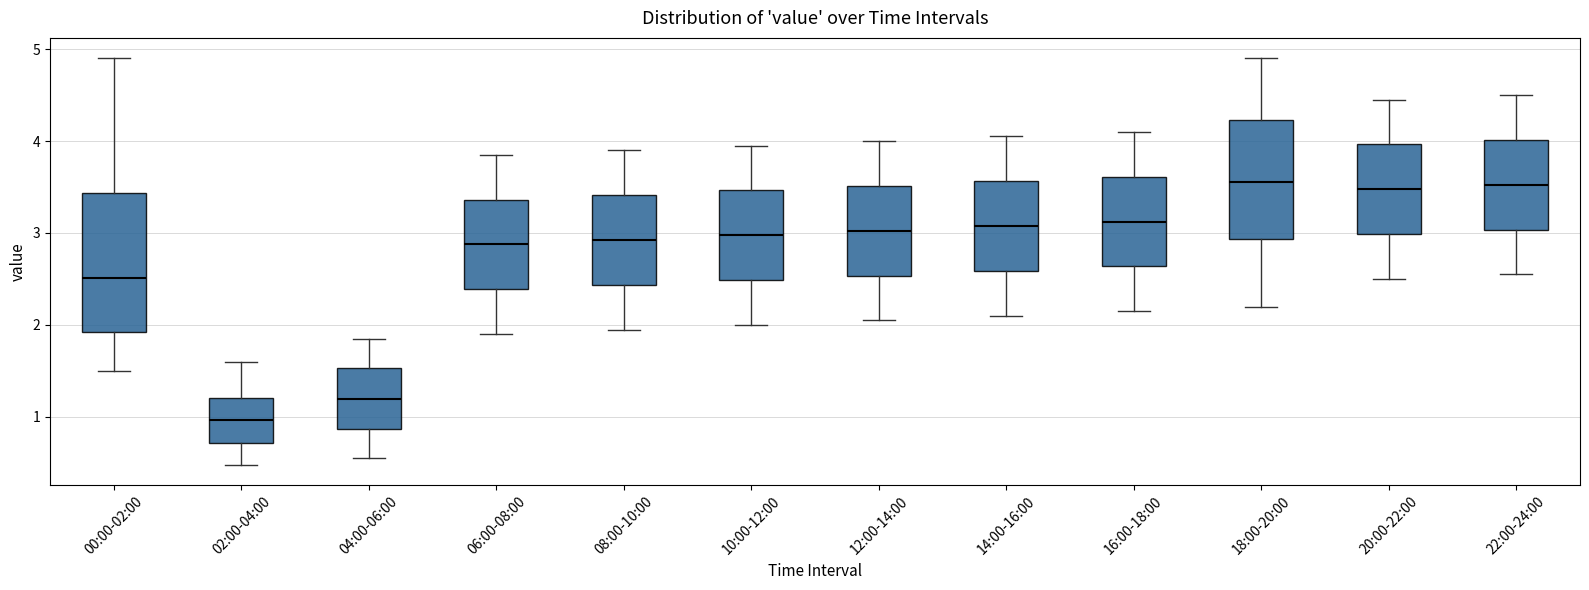

Which box is the tallest, from its lower edge to its upper edge?

00:00-02:00